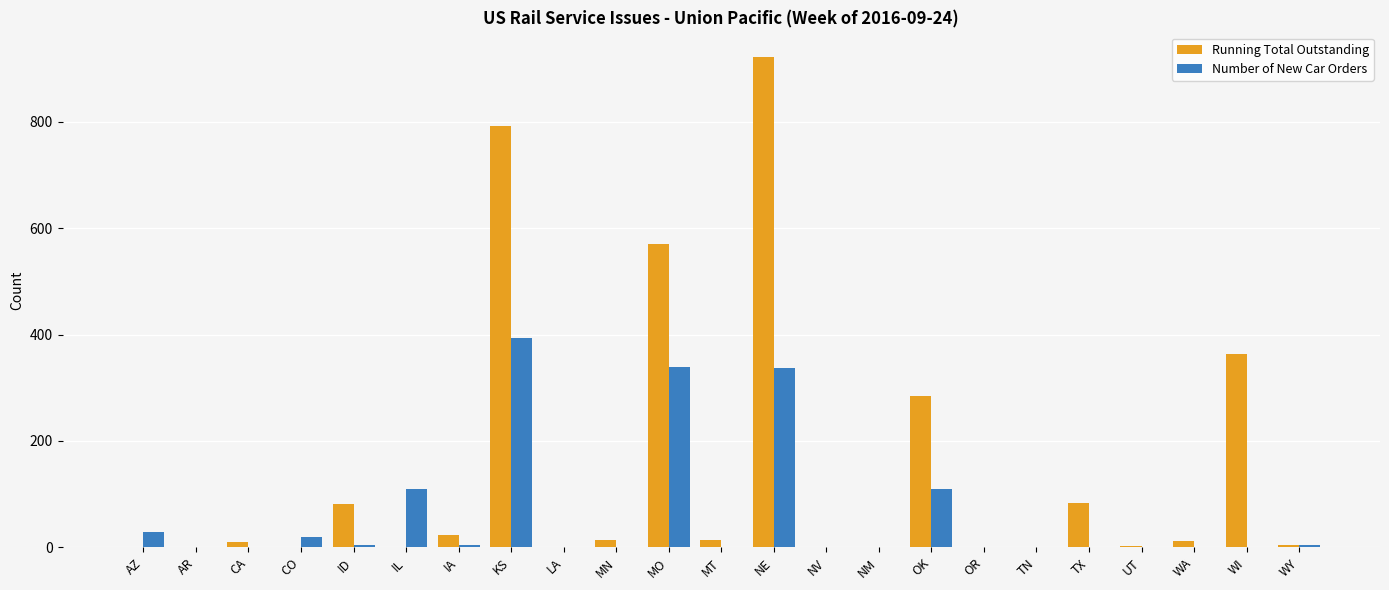

What is the maximum value for Number of New Car Orders?

393